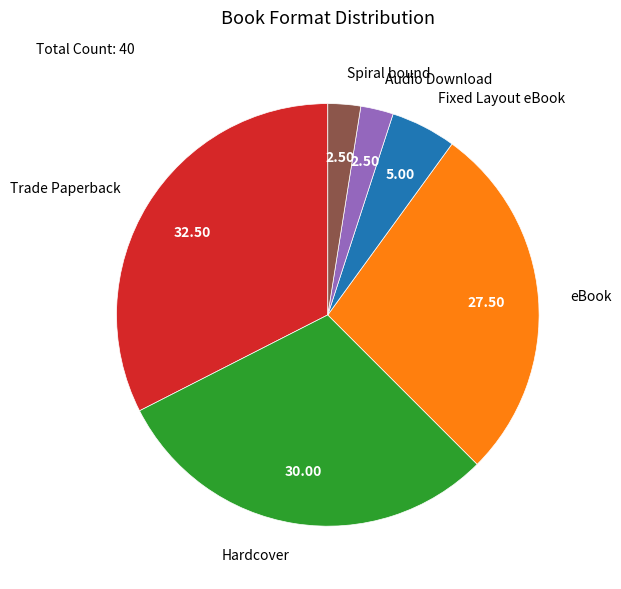

Which slice is the largest?

Trade Paperback